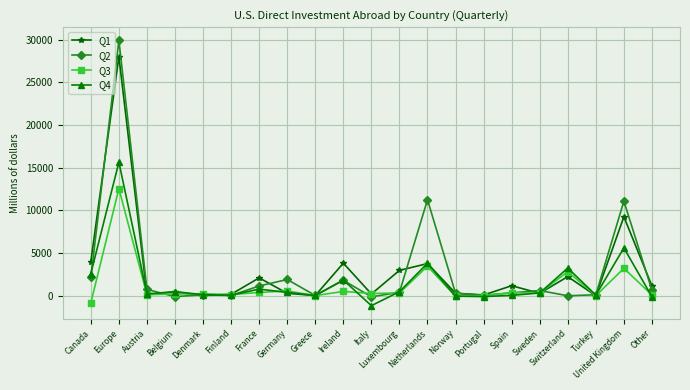

What is the spread (max minus min) of values at Norway?

374